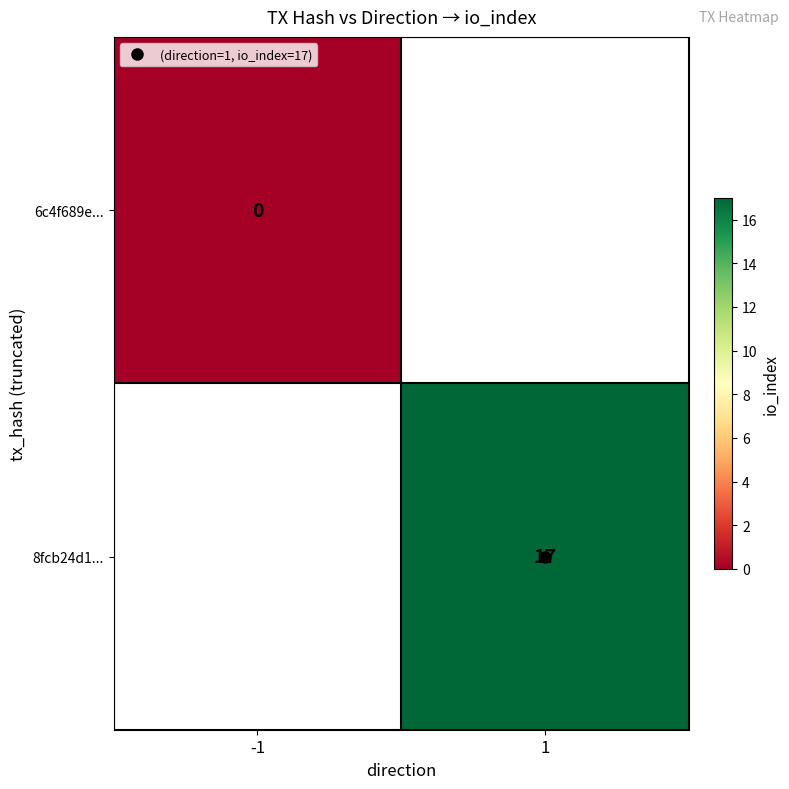

At how many categories does at least one series exceed 10?

1